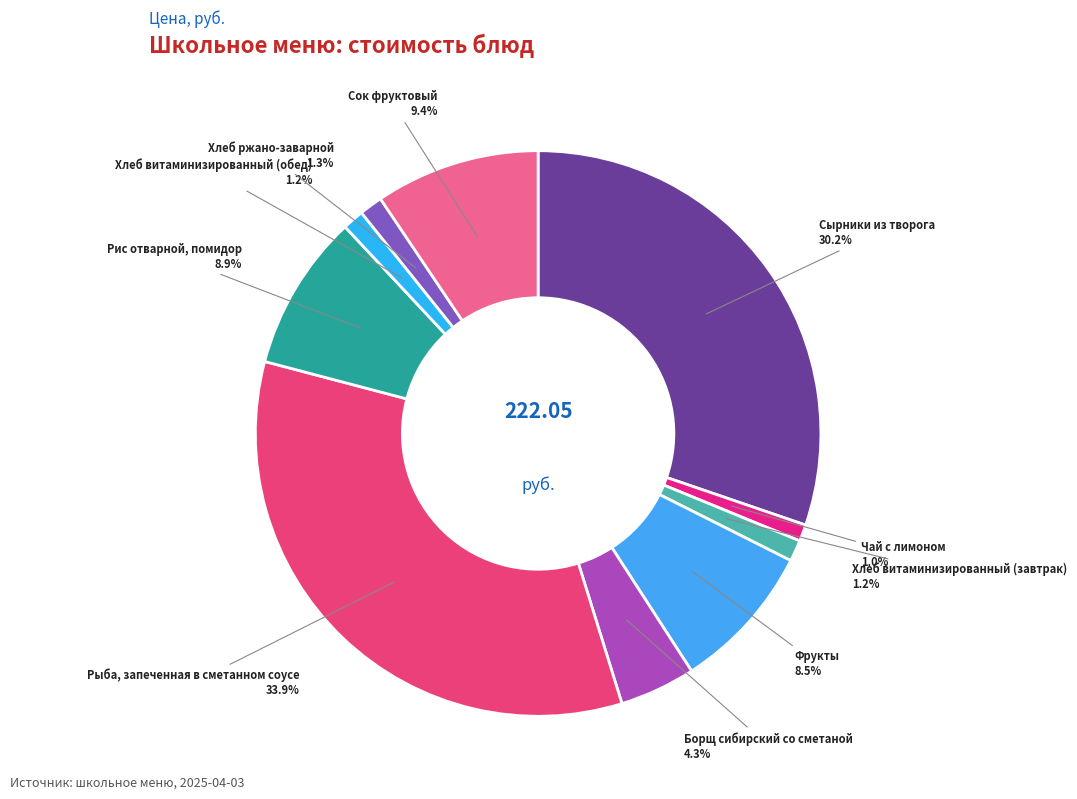

How many slices are in this pie chart?

10